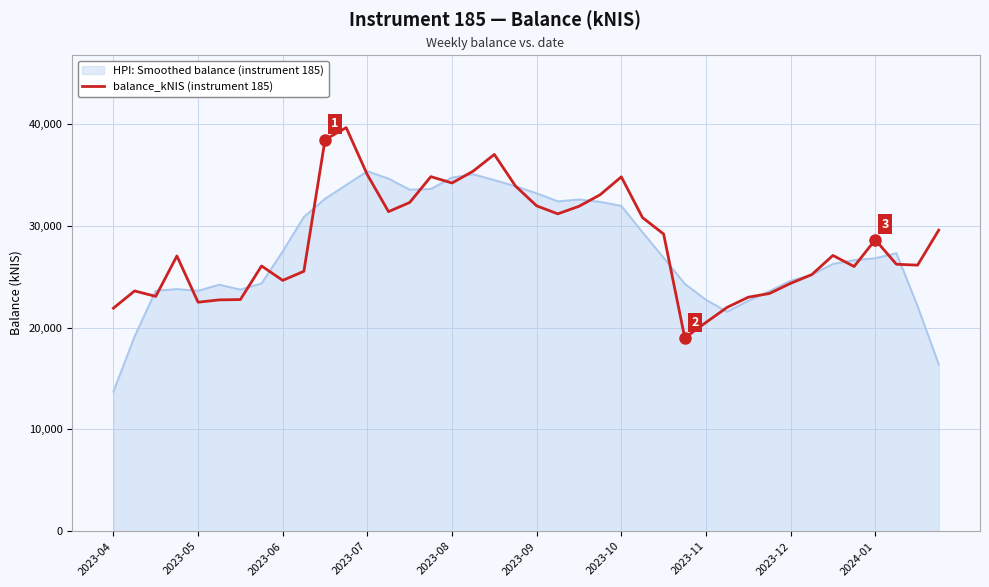

What is the minimum value shown in the chart?

13714.8